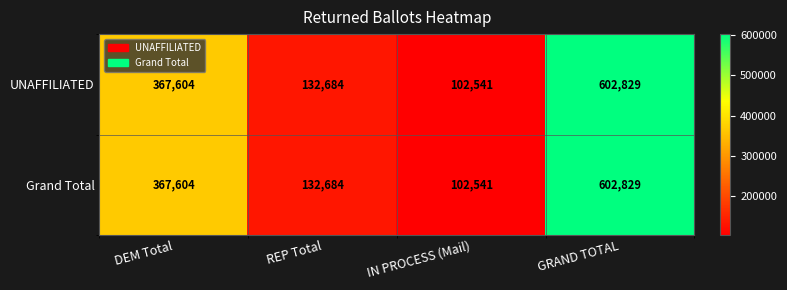

How many data points in UNAFFILIATED are less than 367604?

2